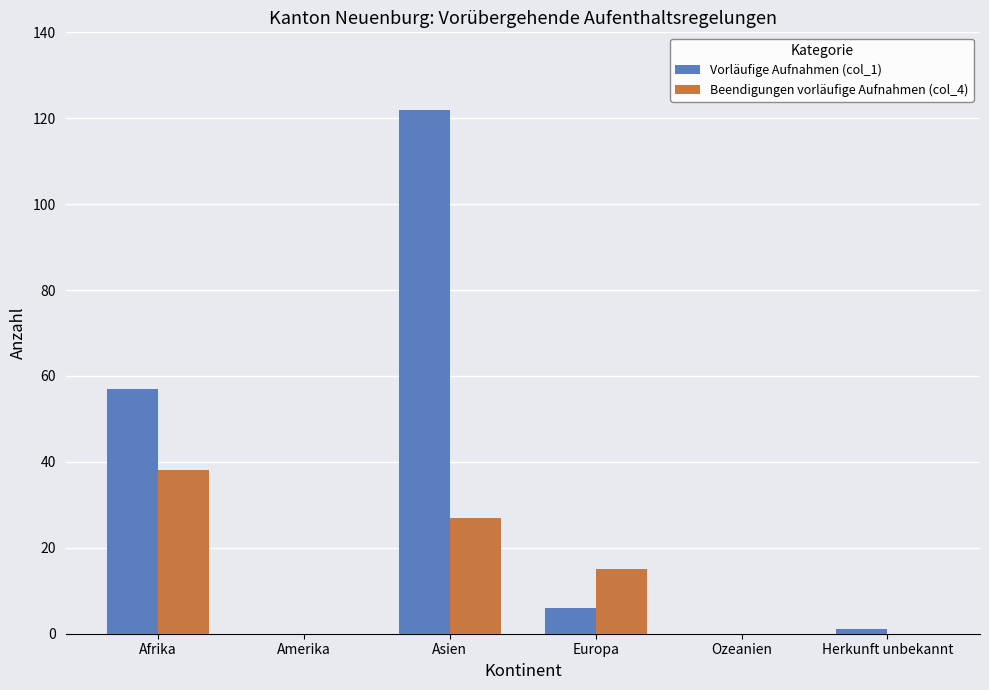

Between Afrika and Ozeanien, which series saw the biggest shift?

Vorläufige Aufnahmen (col_1)